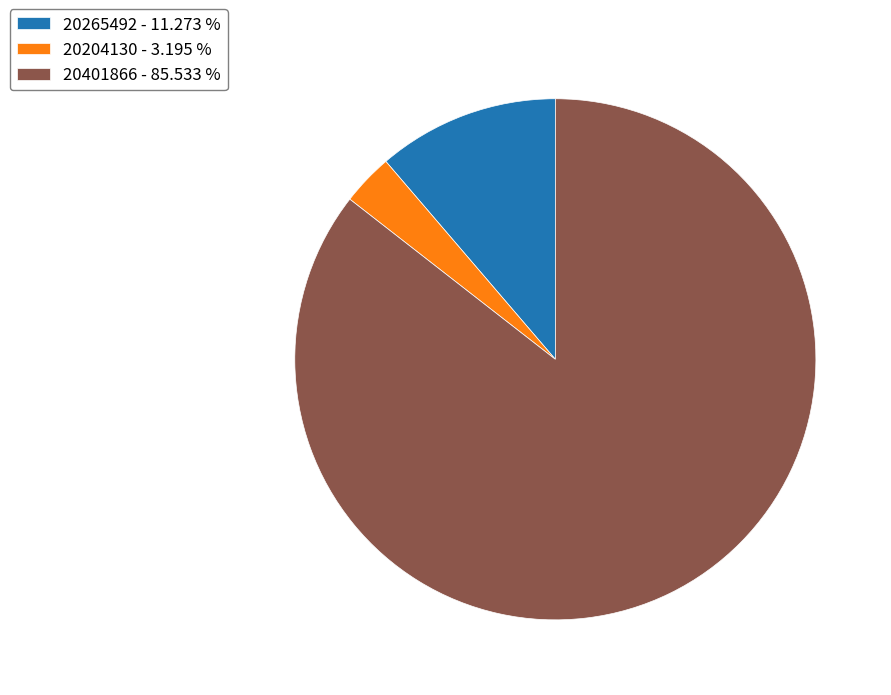

Count the number of slices in the pie.

3